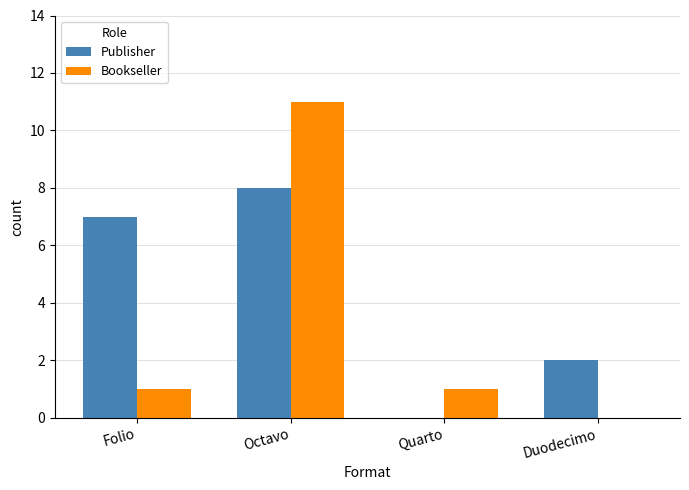

Which series has the largest total across all categories?

Publisher